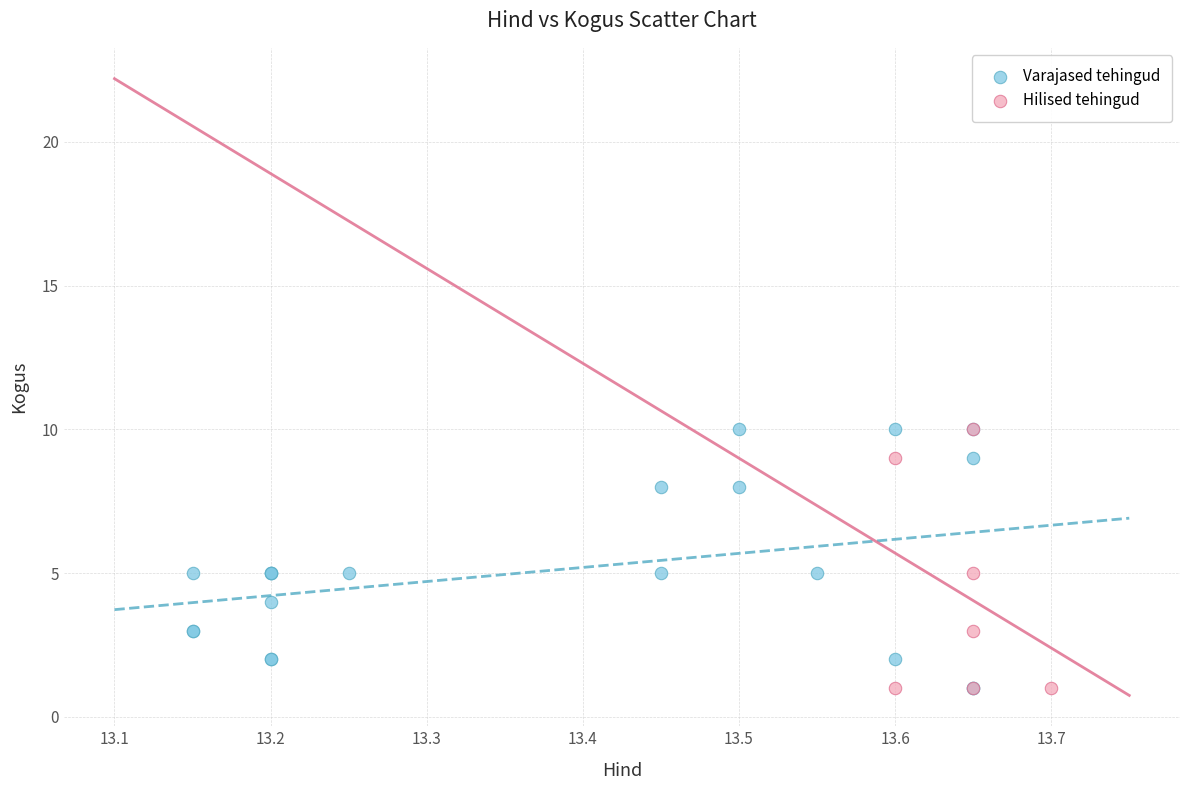

What are all the series names shown in the legend?

Varajased tehingud, Hilised tehingud